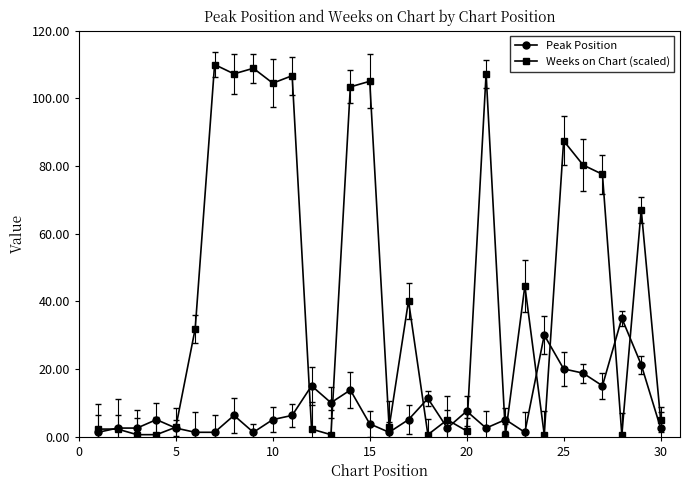

Count the number of data series in this chart.

2